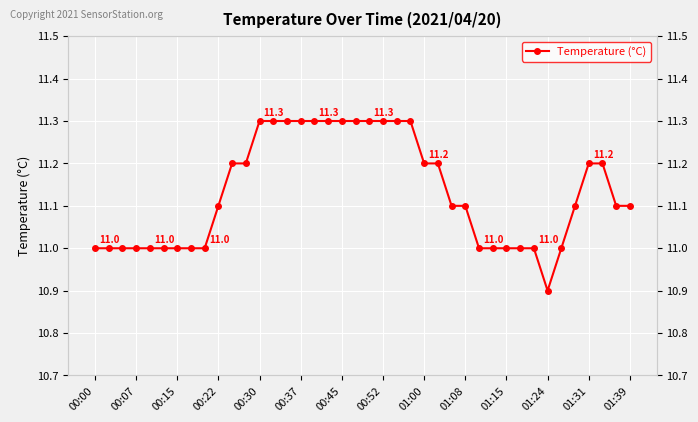

What is the smallest value displayed?

10.9